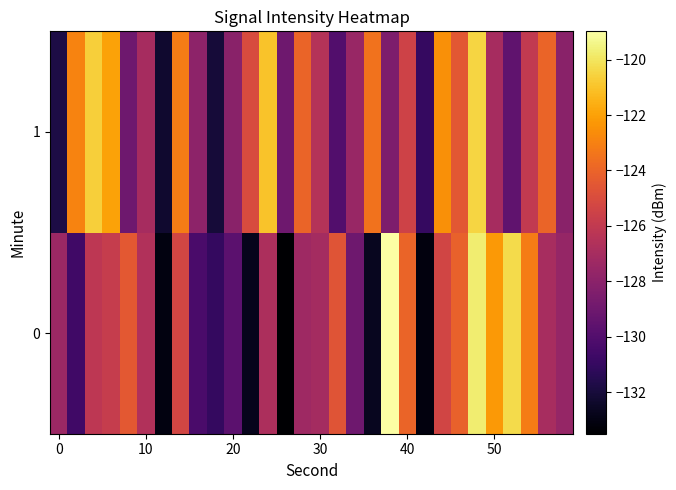

Reading right to left, extract all data points from this chart.

0: -127.6	-126.9	-123.1	-120.3	-122.3	-119.7	-124.1	-125.4	-133.2	-124.0	-119.0	-132.7	-129.0	-124.6	-127.1	-127.3	-133.5	-126.8	-132.8	-129.7	-131.0	-130.3	-125.3	-133.1	-126.6	-124.5	-125.8	-126.1	-130.6	-127.4
1: -128.0	-124.0	-126.0	-129.5	-127.0	-120.5	-124.5	-122.5	-131.0	-125.5	-128.5	-123.5	-127.5	-130.0	-126.5	-124.0	-129.0	-121.0	-125.0	-128.0	-132.1	-127.9	-123.1	-132.3	-127.0	-129.0	-122.0	-120.7	-122.9	-131.8